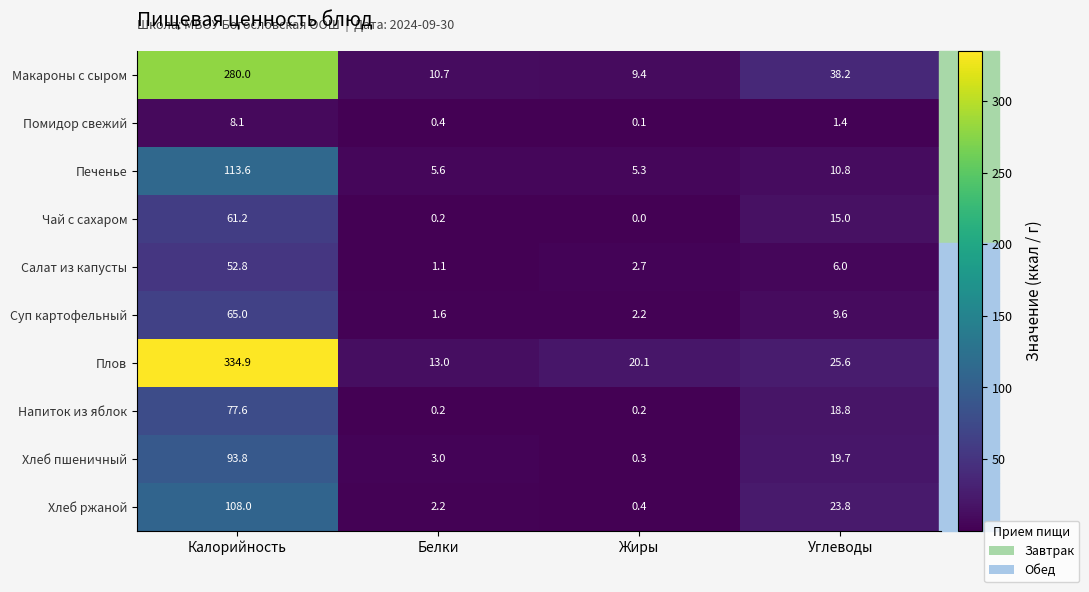

What is the sum of all Суп картофельный values?

78.4